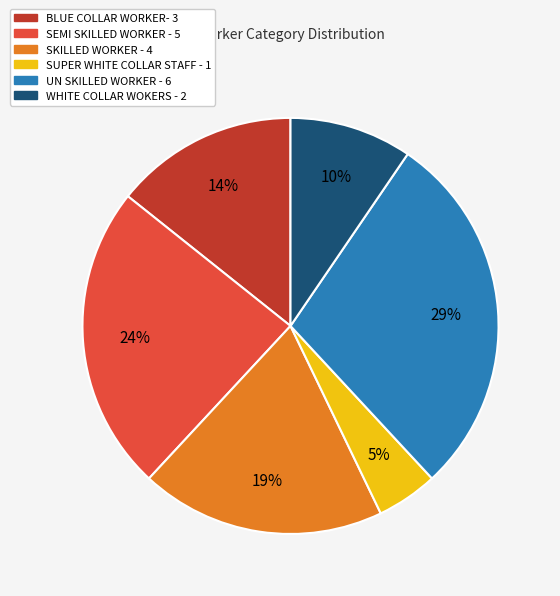

How many segments does this pie chart have?

6